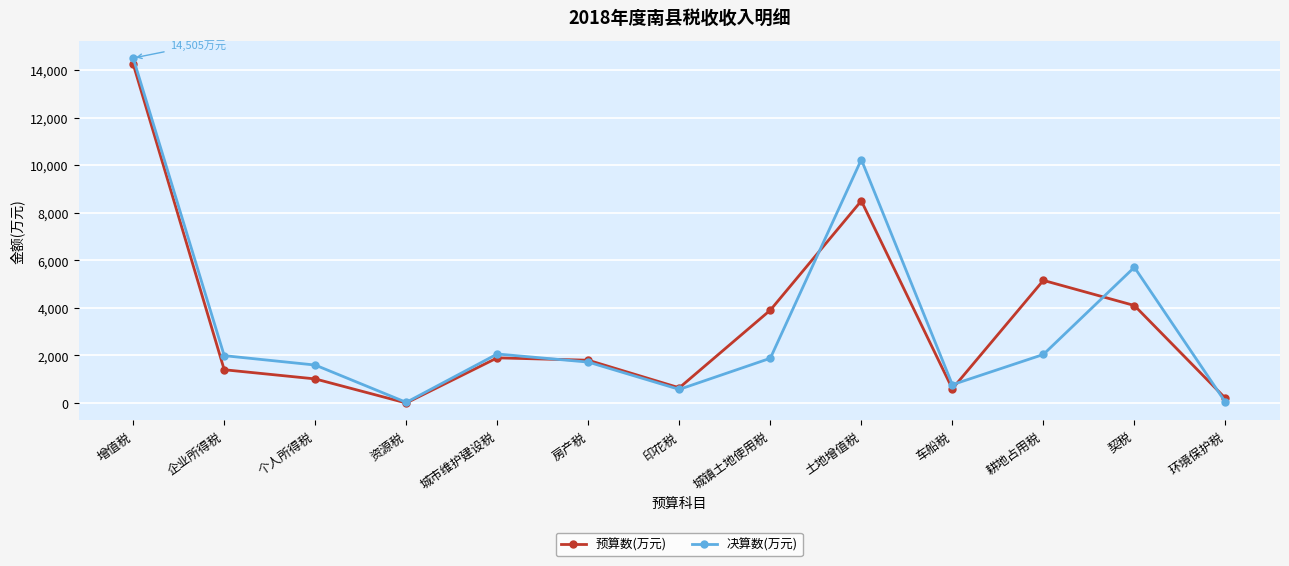

What position from the right is 城市维护建设税?

9